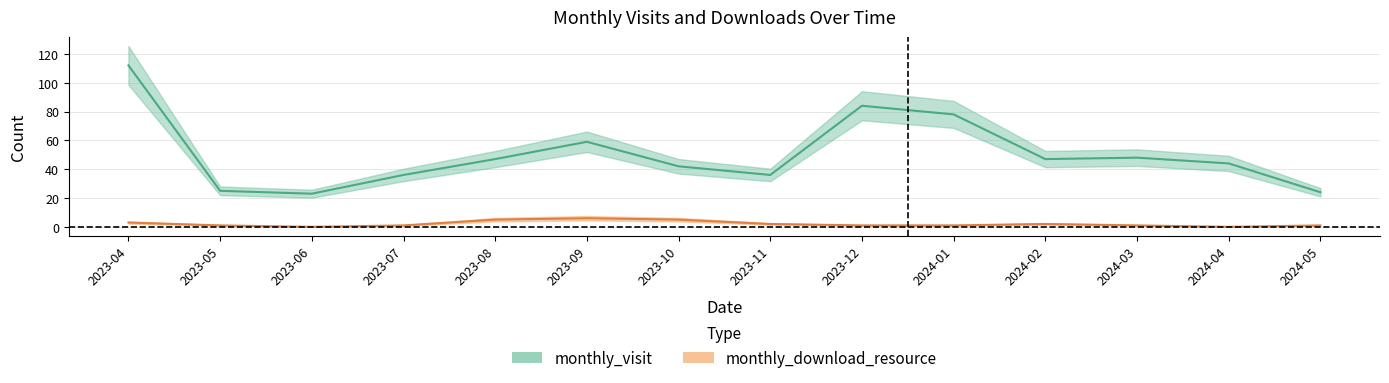

How many interior local peaks does the monthly_download_resource series have?

2